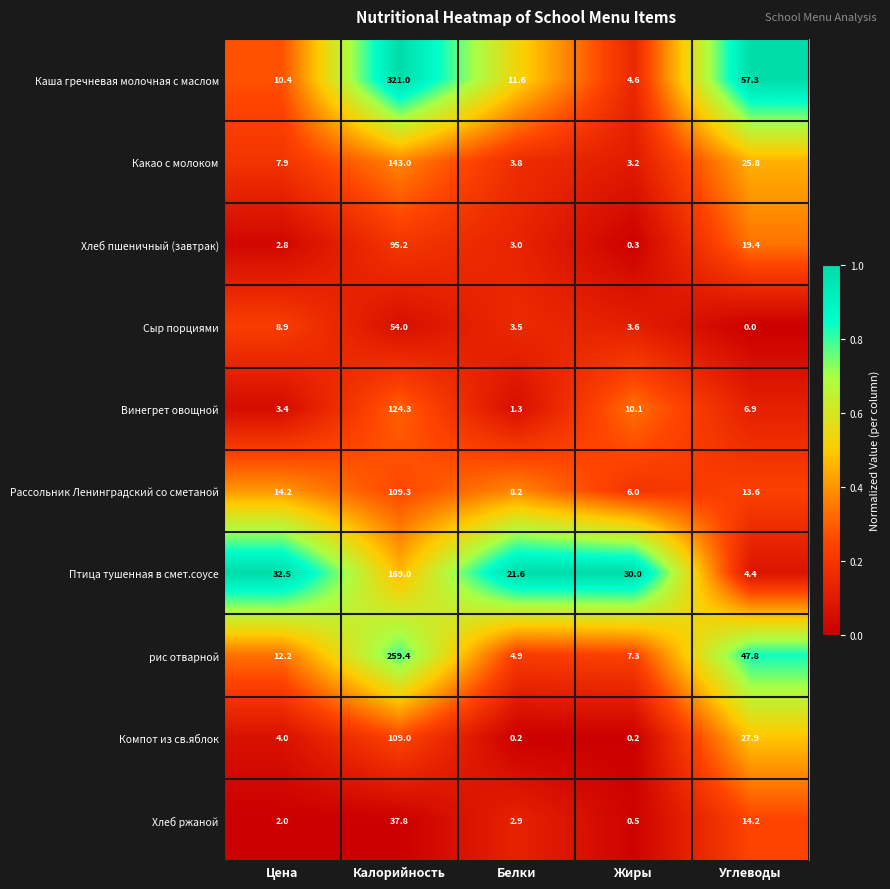

Which label corresponds to the smallest value in the chart?

Углеводы